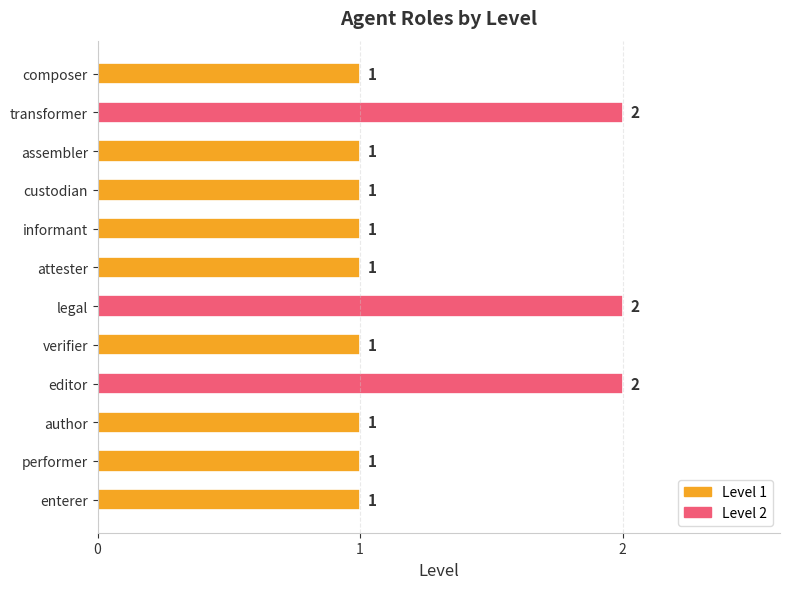

The value at attester is 1. True or false?

True